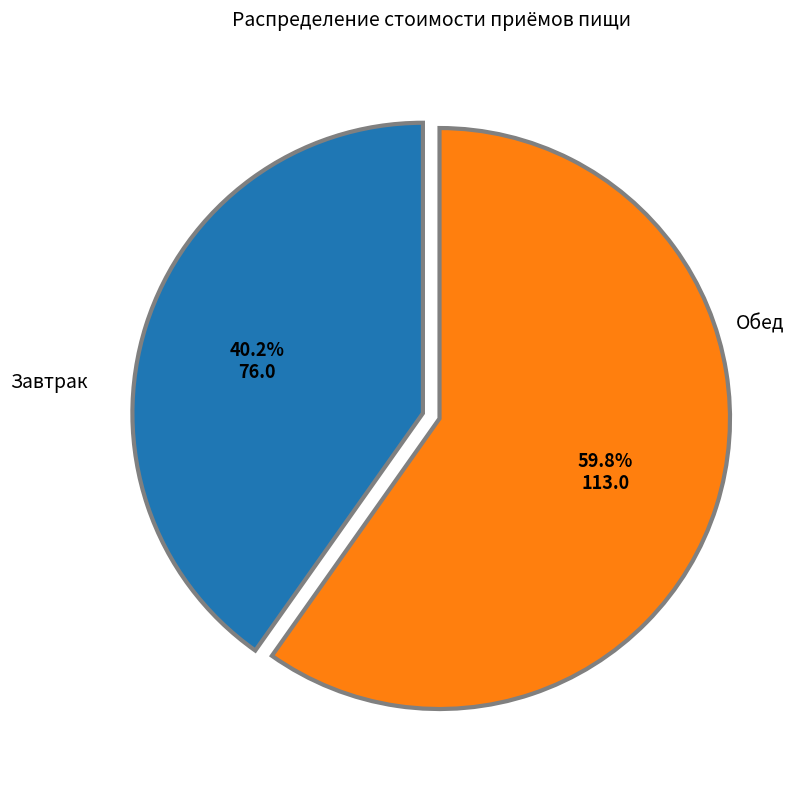

Is there a majority slice in this chart?

Yes